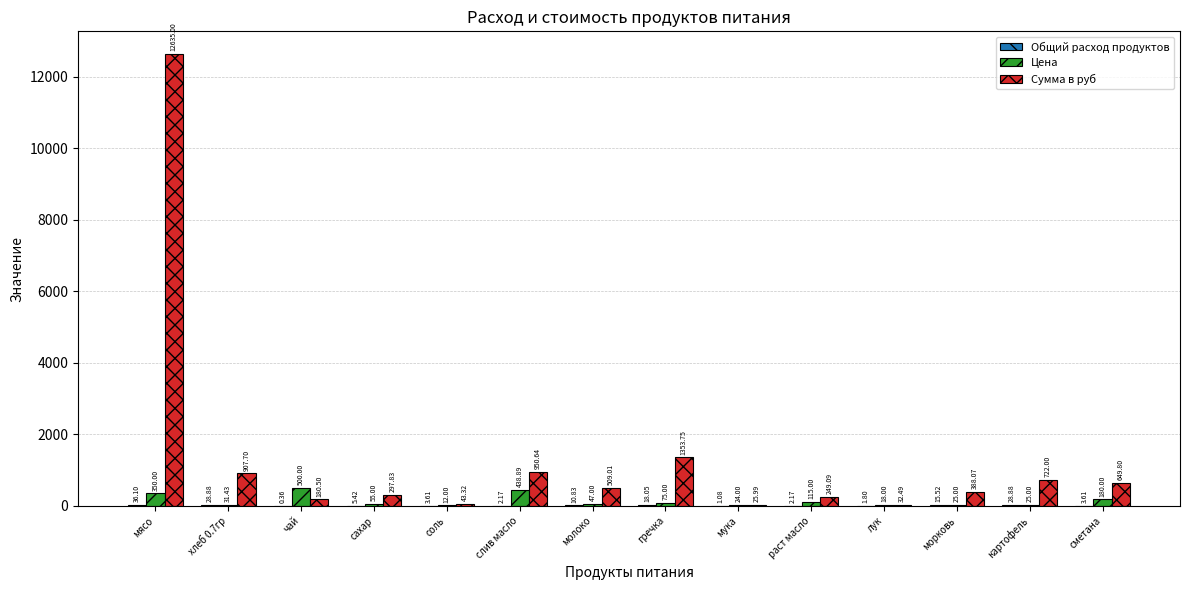

Which category has the highest value across all series?

мясо